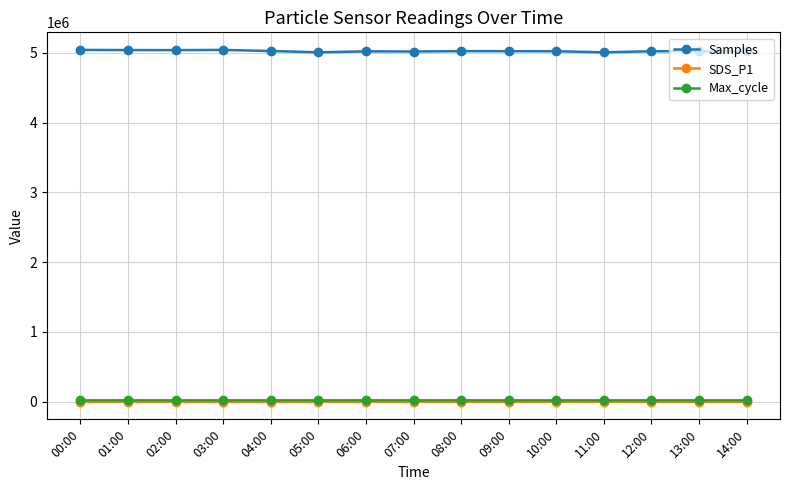

Which series has the widest spread of values?

Samples